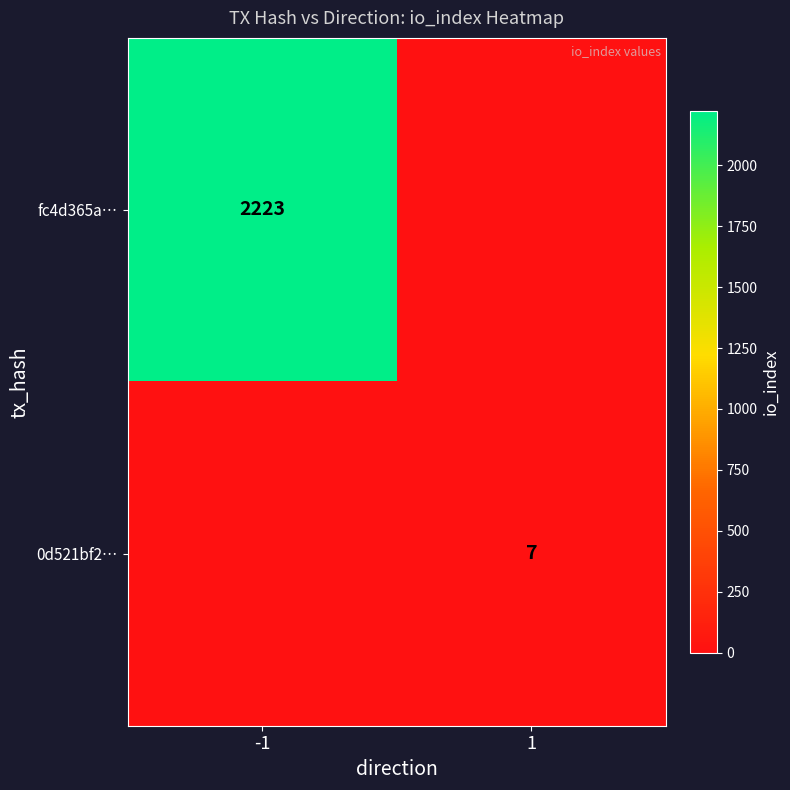

At how many categories does at least one series exceed 1724?

1